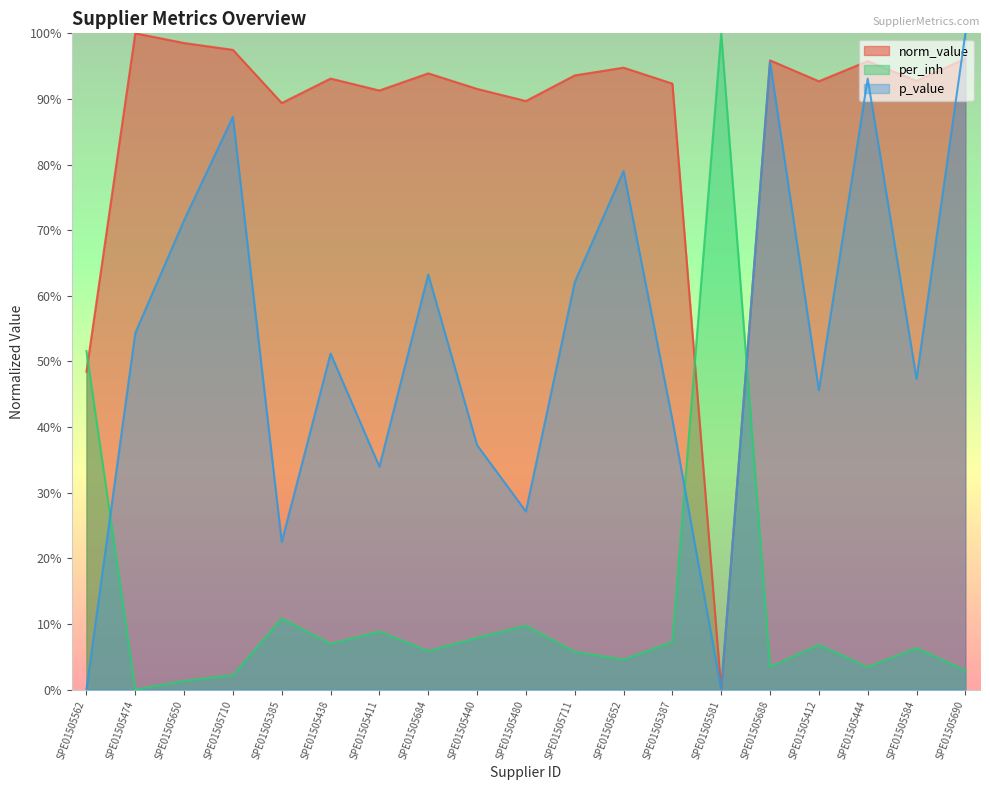

The value of p_value at SPE01505411 is 0.3. True or false?

True